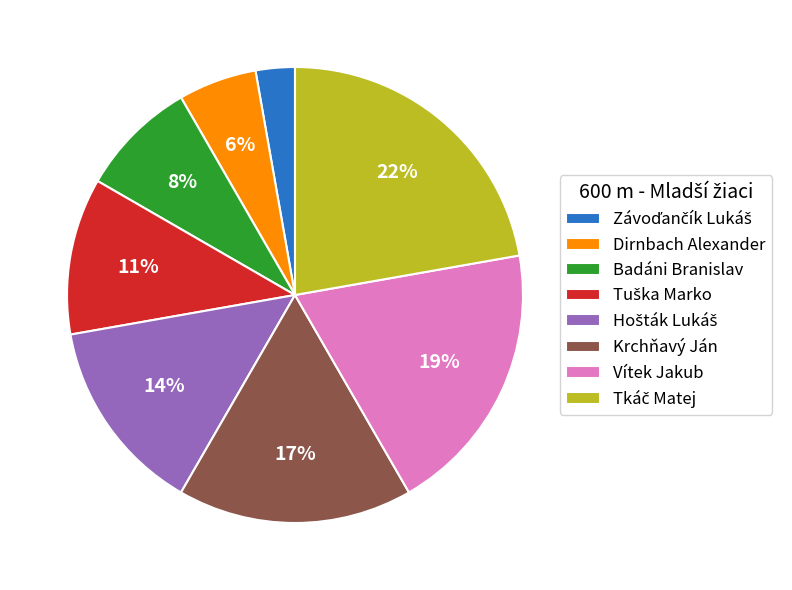

How many segments does this pie chart have?

8